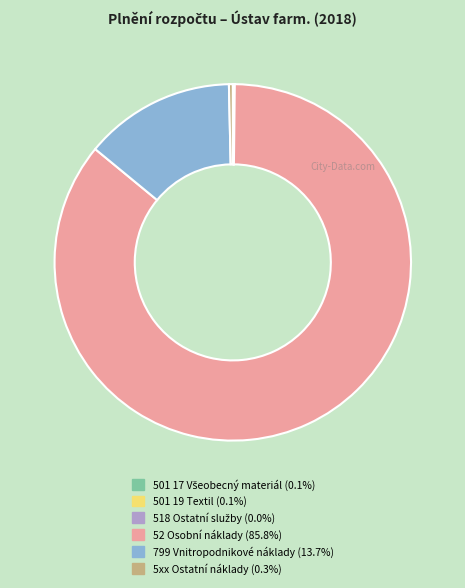

Which slice represents more than half of the pie?

52 Osobní náklady